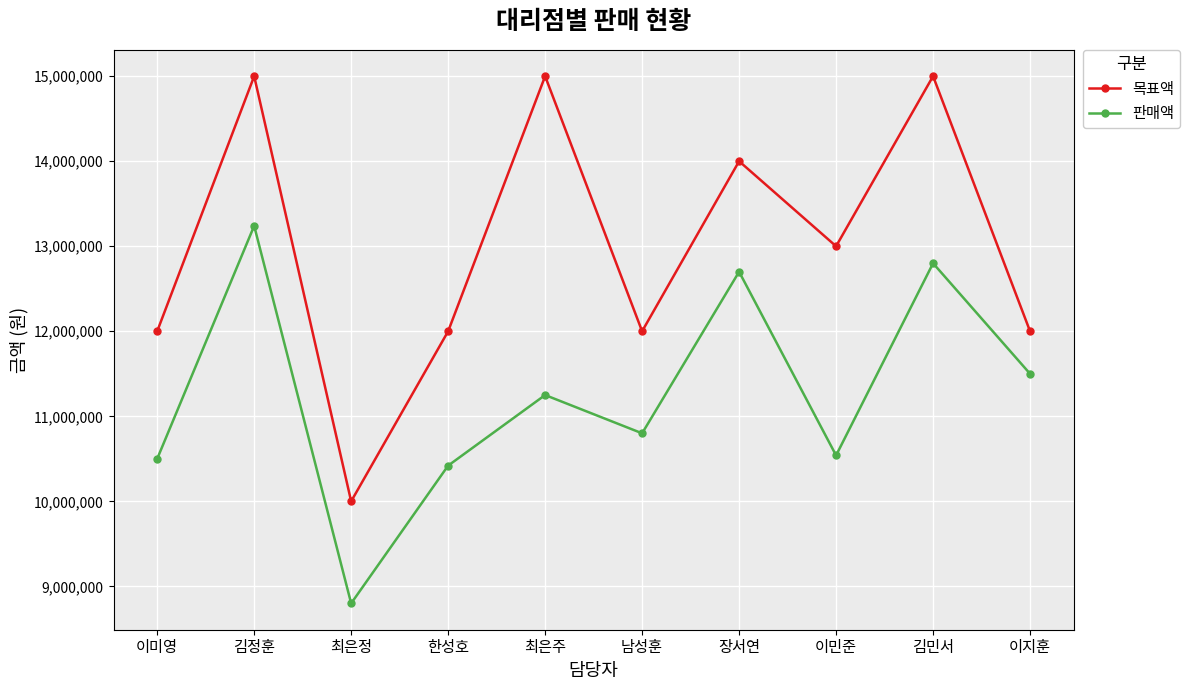

Reading left to right, transcribe all the data shown in this chart.

목표액: 이미영=12000000	김정훈=15000000	최은정=10000000	한성호=12000000	최은주=15000000	남성훈=12000000	장서연=14000000	이민준=13000000	김민서=15000000	이지훈=12000000
판매액: 이미영=10500000	김정훈=13240000	최은정=8800000	한성호=10420000	최은주=11250000	남성훈=10800000	장서연=12700000	이민준=10540000	김민서=12800000	이지훈=11500000